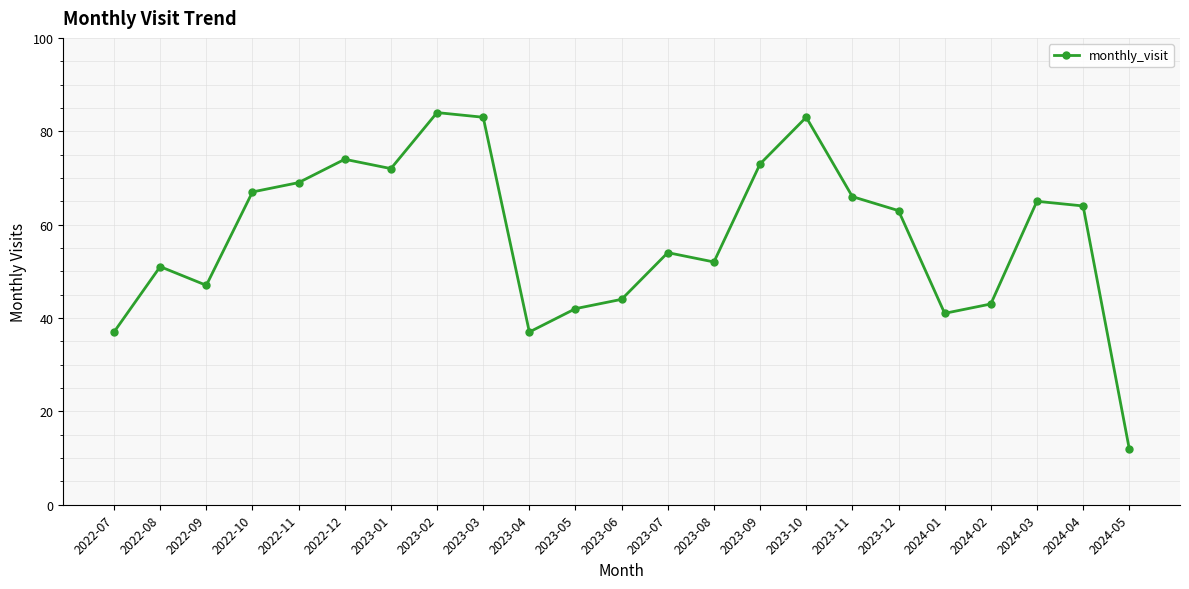

Does the chart display data point markers on the line(s)?

Yes